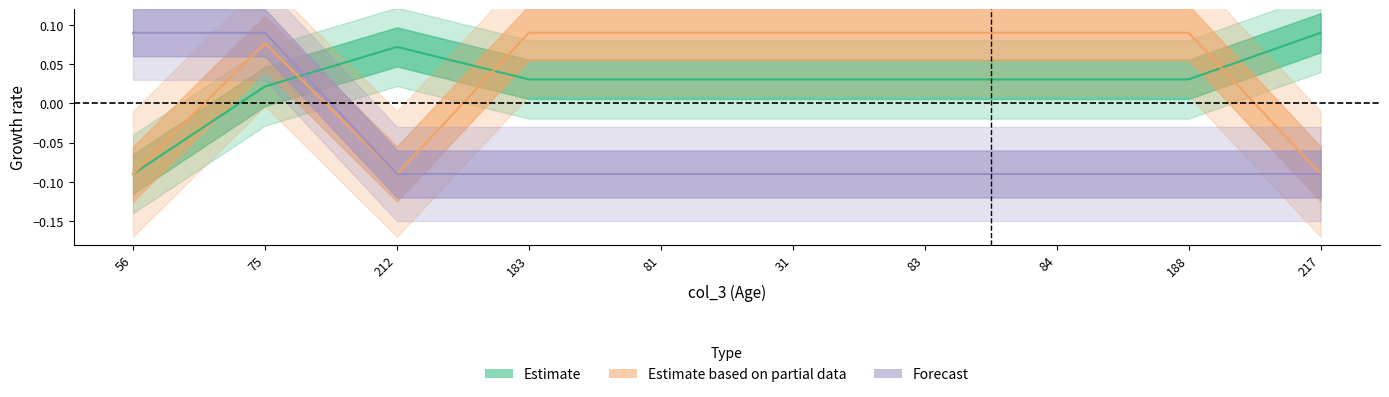

At which category is the sum across all series the highest?

75